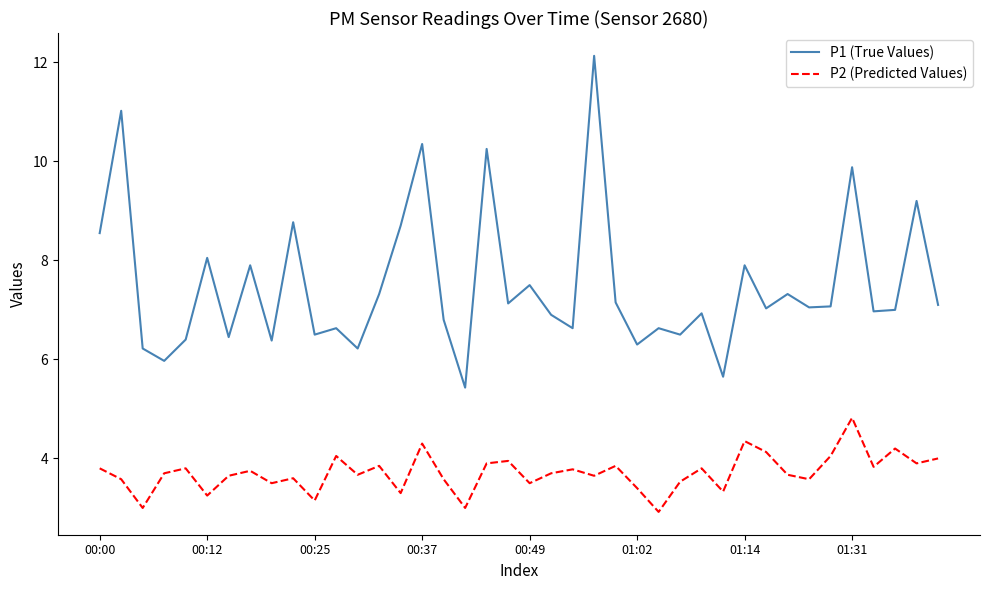

What is the greatest value displayed?

12.1